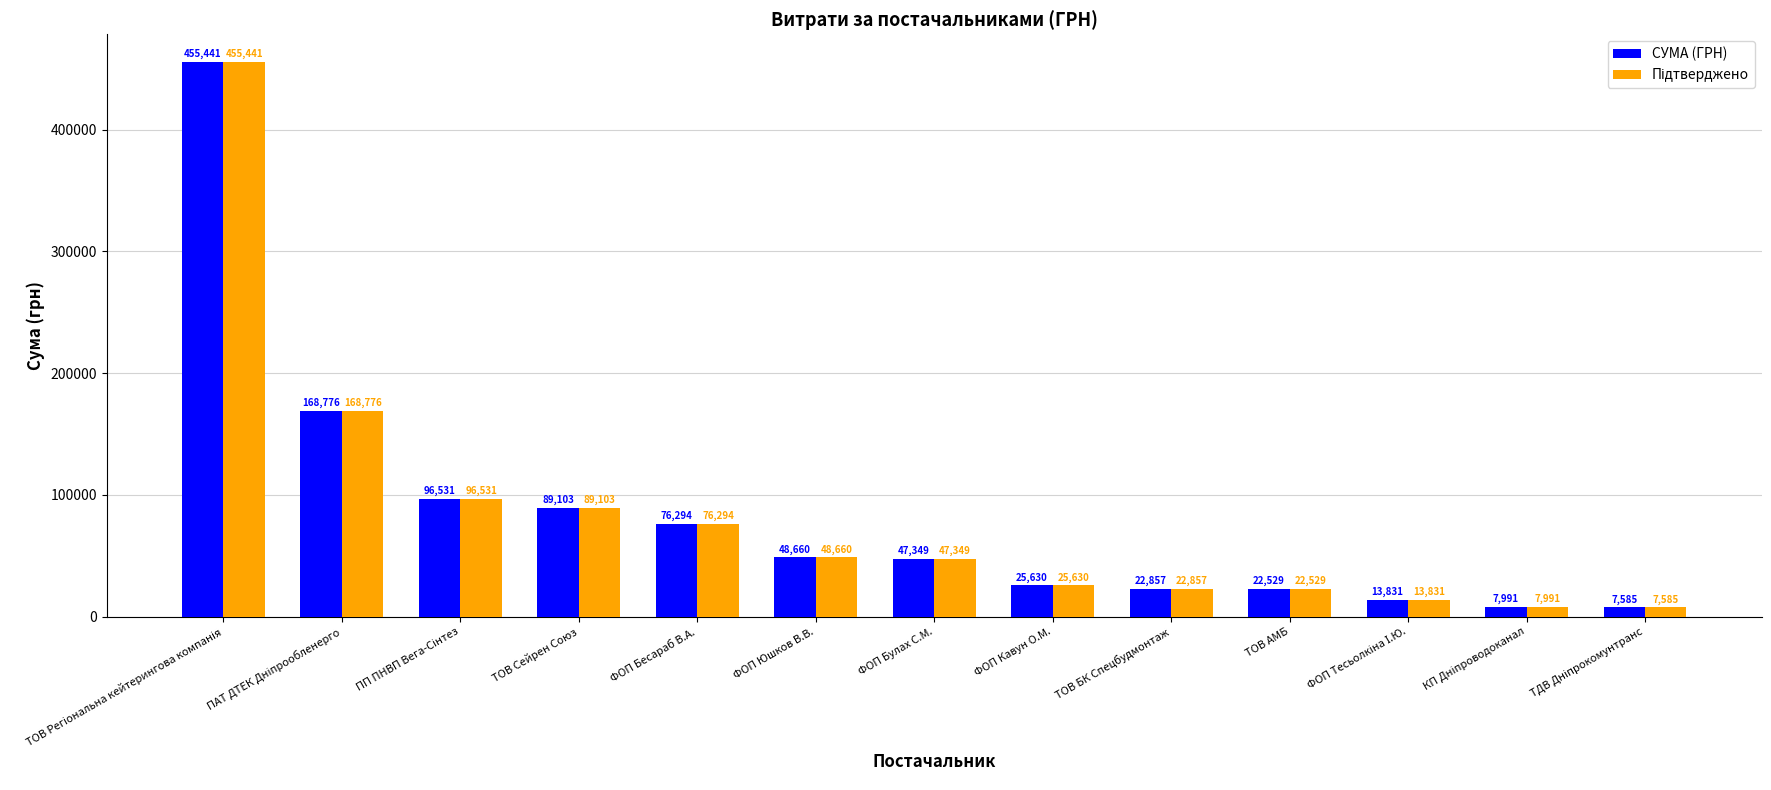

What is the total value across all series at ФОП Юшков В.В.?

97320.0